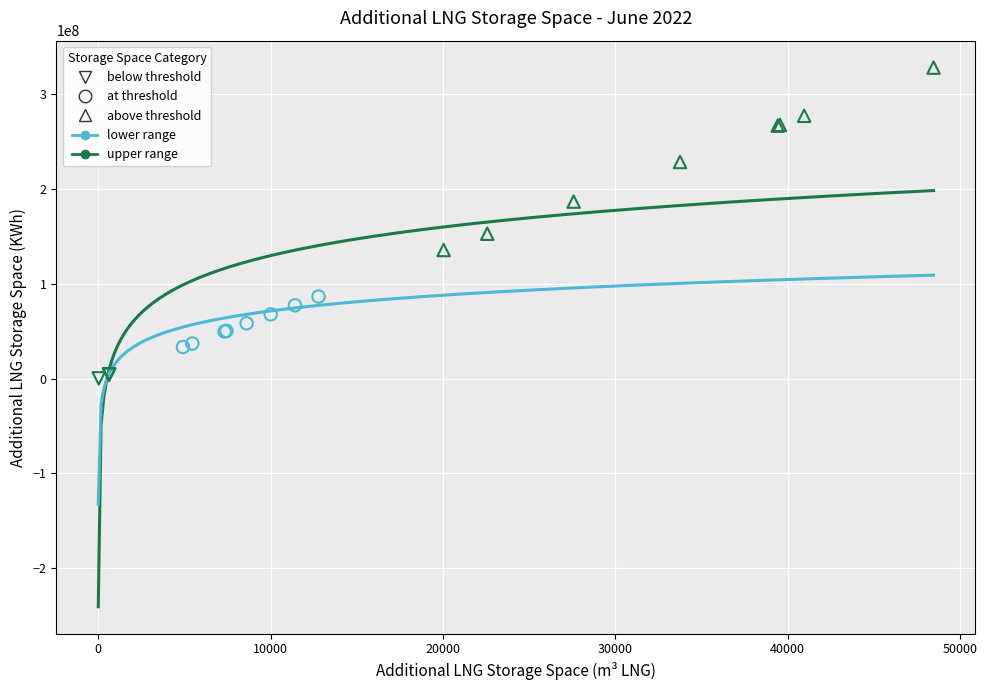

Which series has the largest Y range (max minus min)?

above threshold